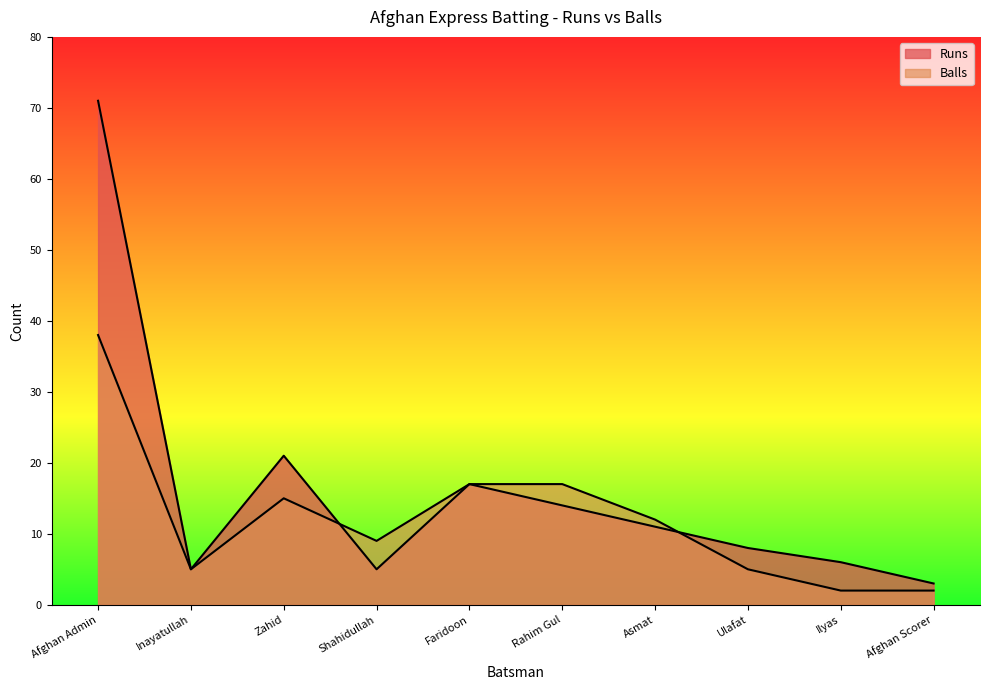

Where do Runs and Balls first cross each other?

Zahid and Shahidullah